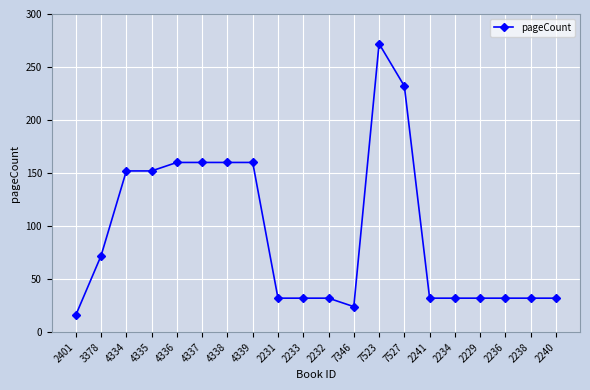

What is the difference between the values at 2401 and 7523?

256